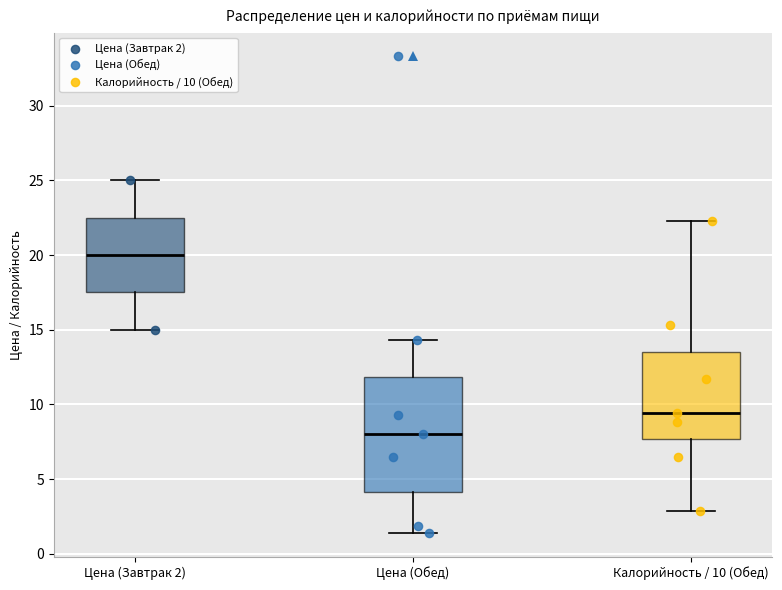

Reading left to right, transcribe this box plot: for each box, give where its median line is, the range the box spans, and where its two whiskers end, as read against the y-axis. The values are not printed on the chart, so give them approximately, as read against the axis.

Цена (Завтрак 2): median 20.0, box 17.5 to 22.5, whiskers 15.0 to 25.0
Цена (Обед): median 8.0, box 4.0 to 12.0, whiskers 1.5 to 14.5
Калорийность / 10 (Обед): median 9.5, box 7.5 to 13.5, whiskers 3.0 to 22.5